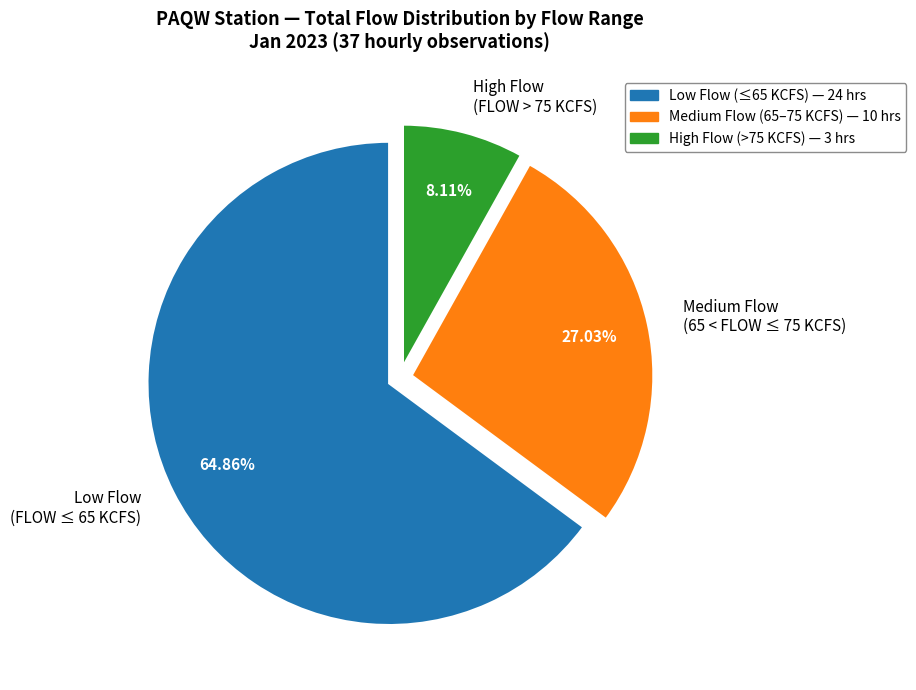

To the nearest percent, what is the average slice percentage?

33%